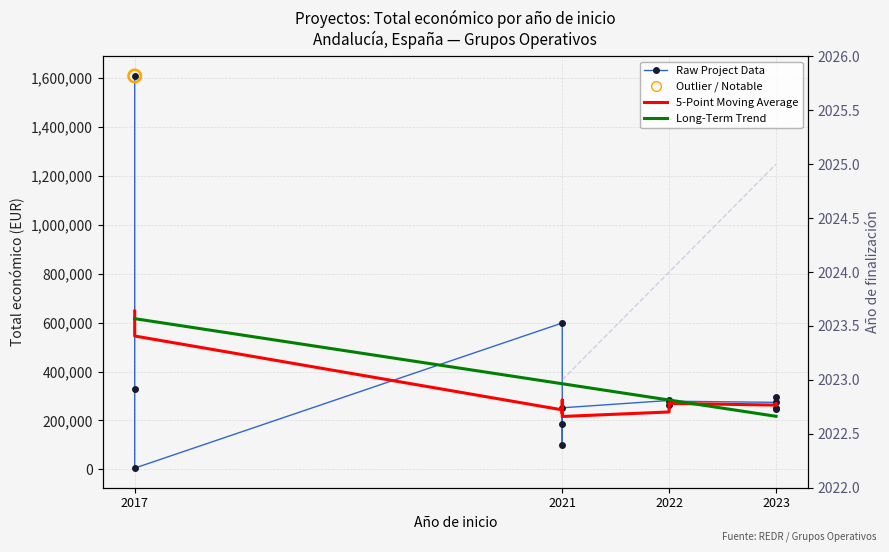

What is the change in value from 2021 to 2023?

-347387